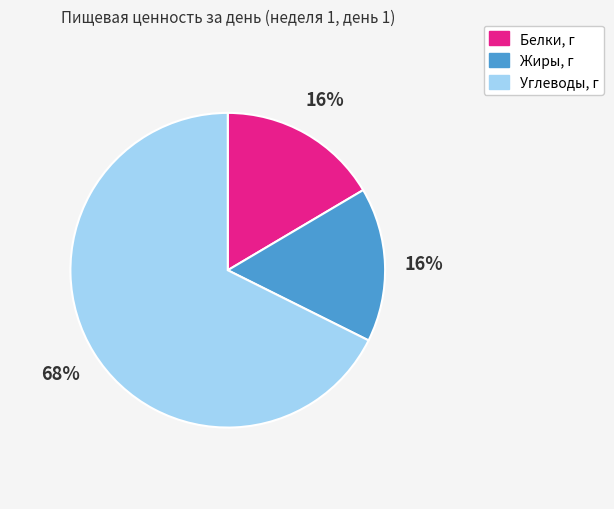

Is the sum of Углеводы, г and Белки, г greater than half?

Yes